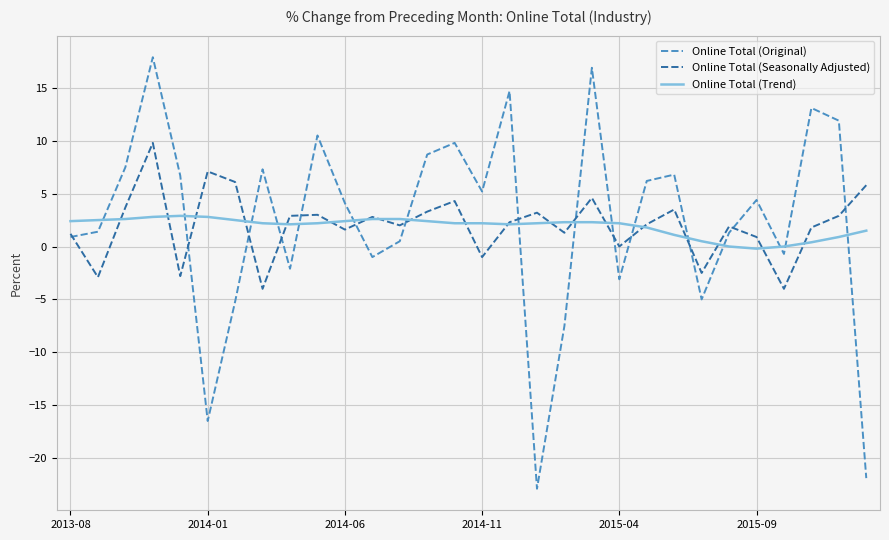

Which series has the largest range (max minus min)?

Online Total (Original)